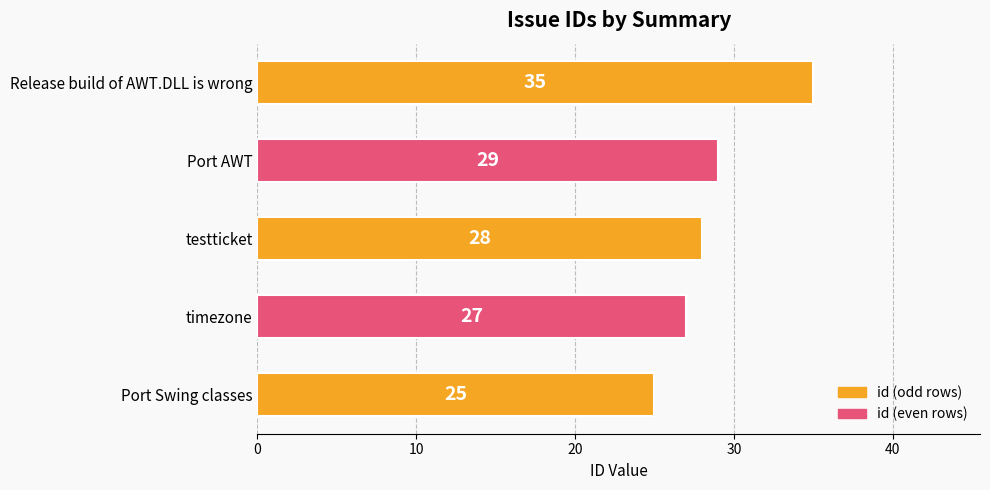

What is the average value?

29